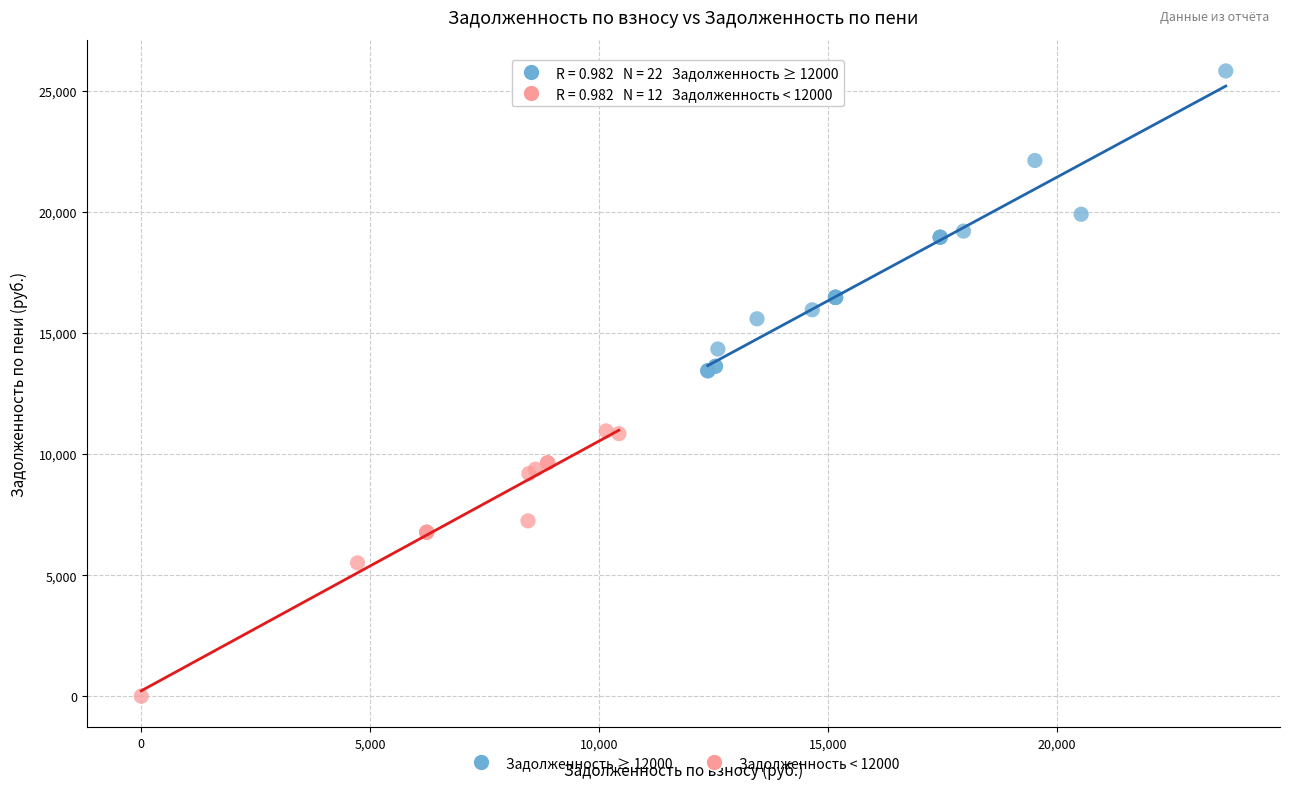

Which series has the widest spread of Y values?

Задолженность ≥ 12000